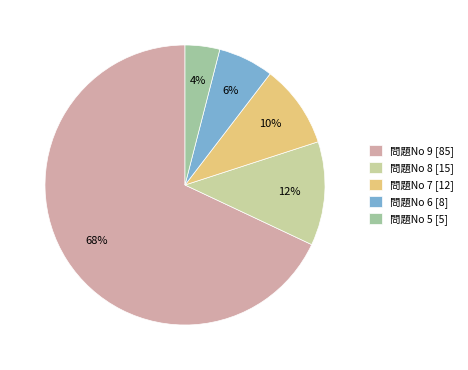

What is the smallest slice in the pie chart?

問題No 5